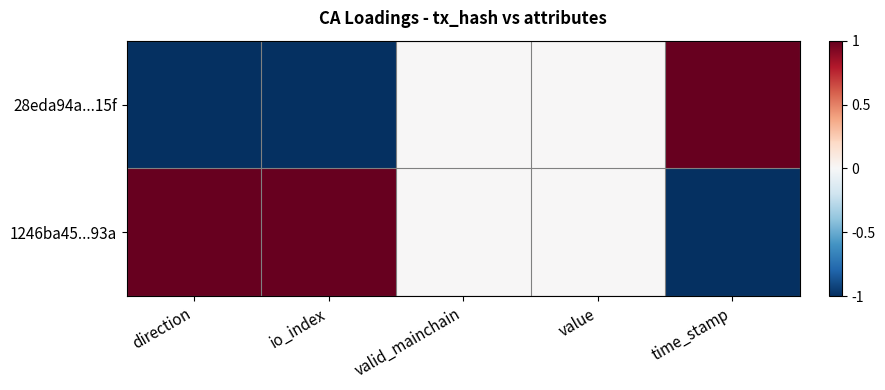

At which category is the sum across all series the highest?

direction